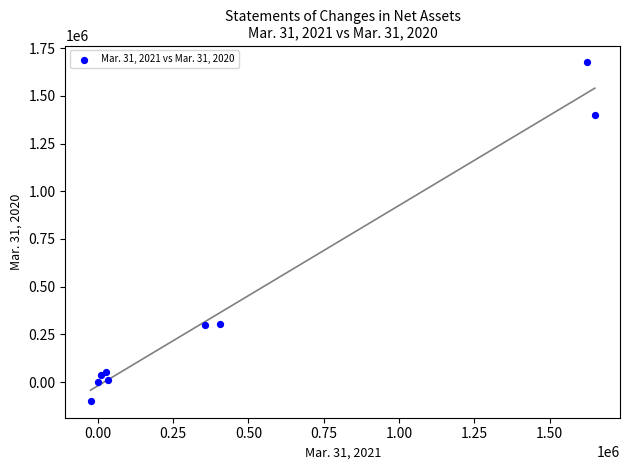

What is the average X value?

453850